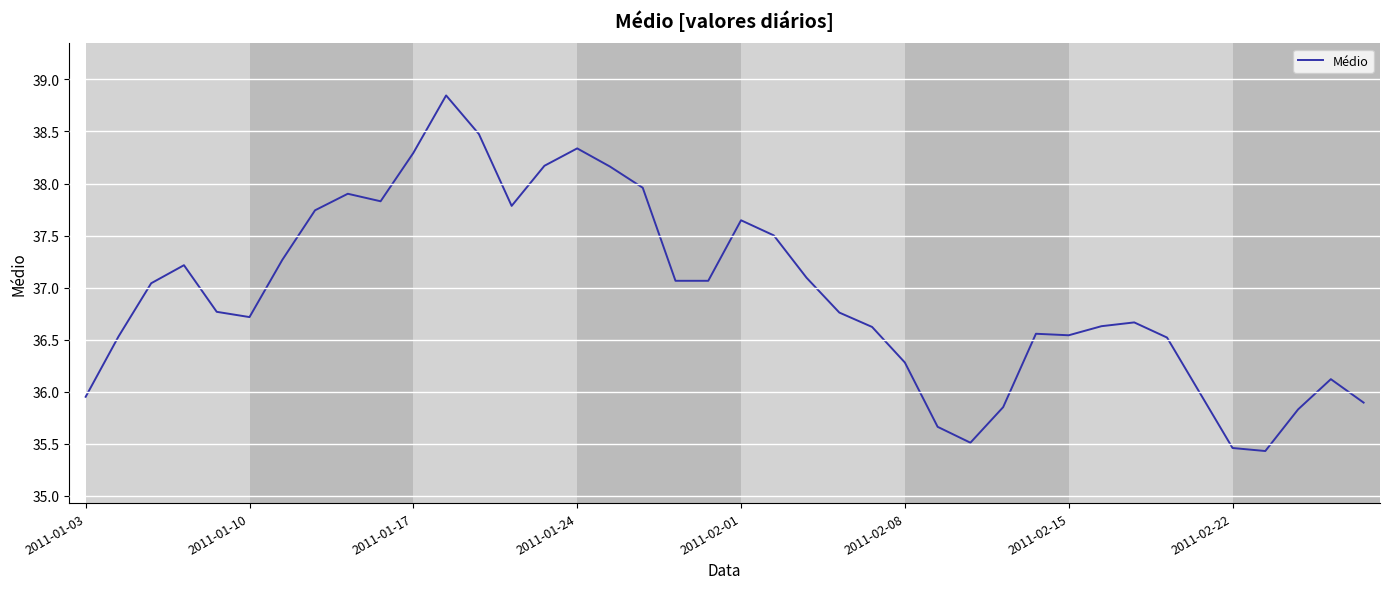

What is the smallest value displayed?

35.4